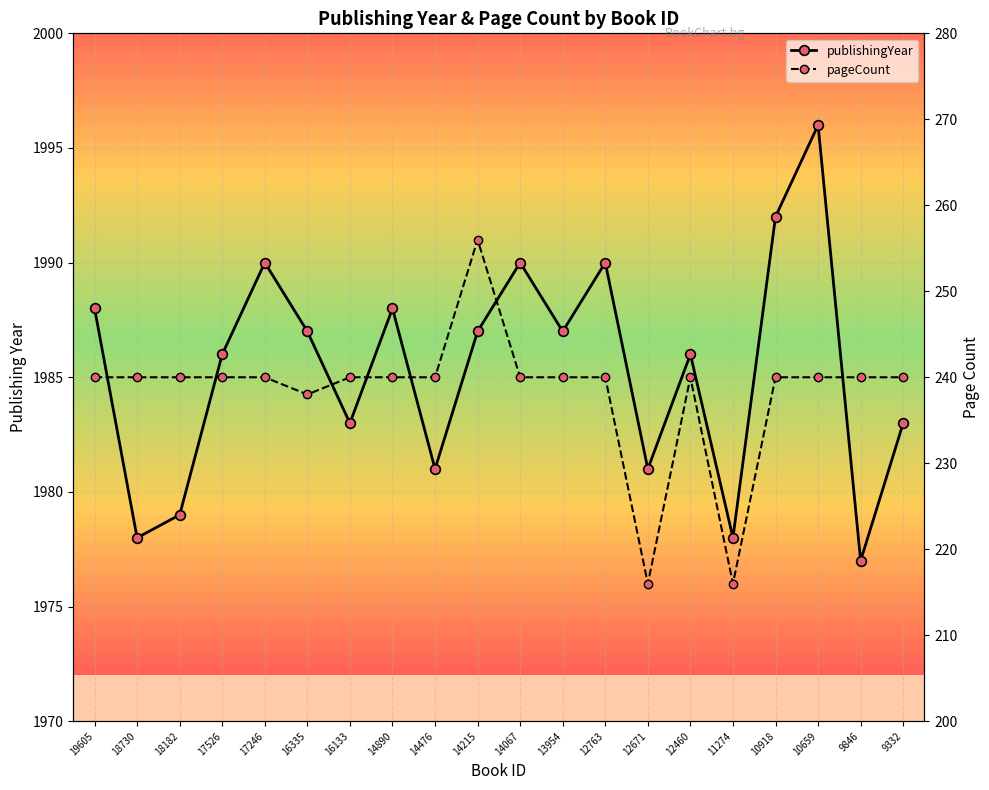

List the series in order of their overall mean, lowest first.

pageCount, publishingYear